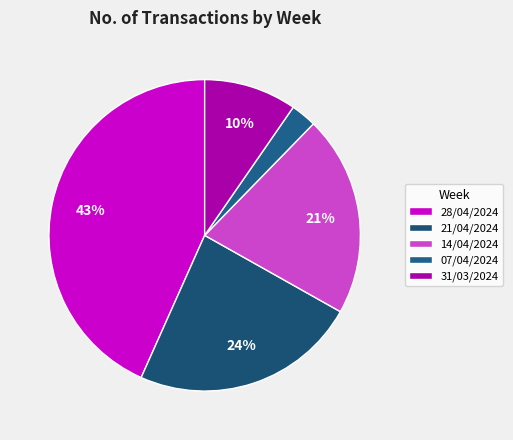

What percentage do 14/04/2024 and 07/04/2024 together represent?

23.5%